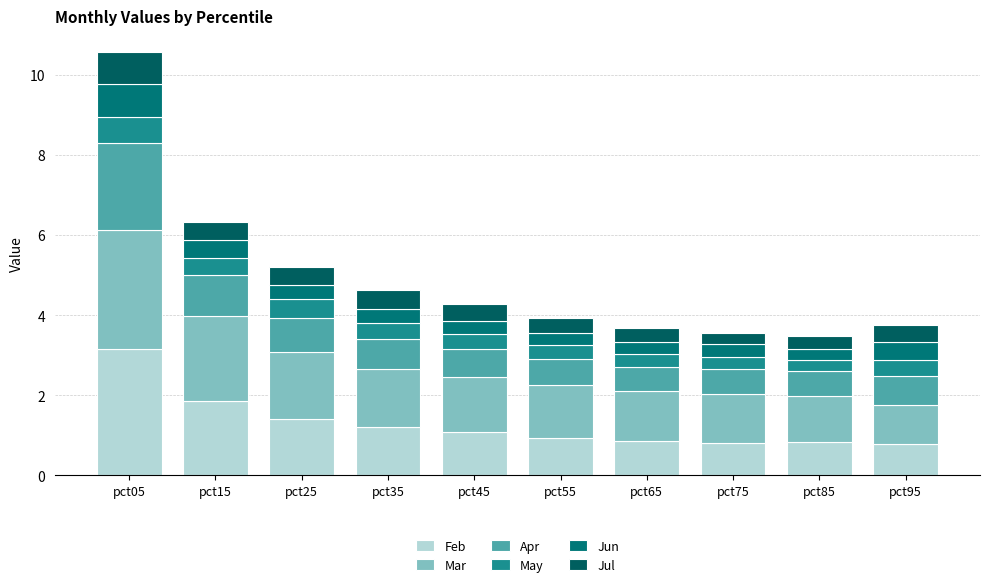

Count the number of categories in the chart.

10